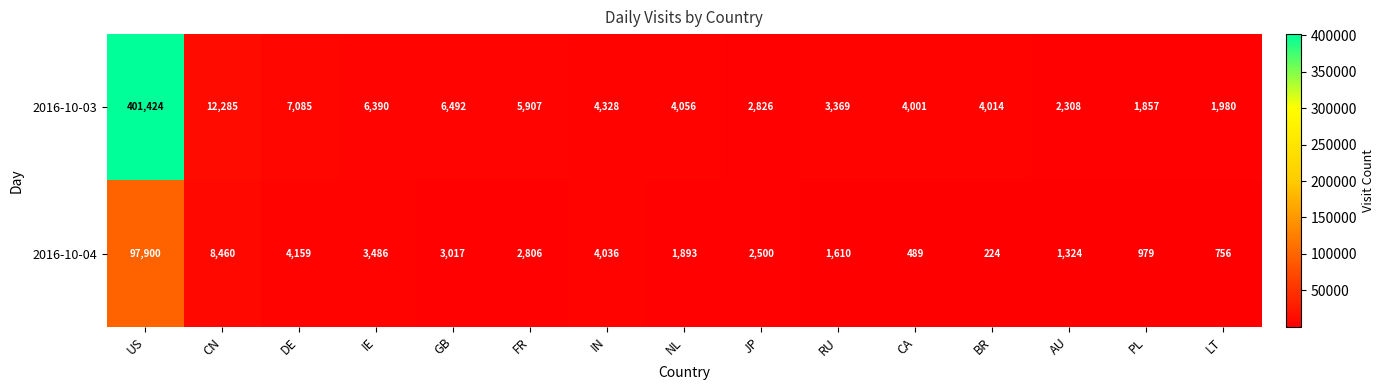

Rank the series by their maximum value, from lowest to highest.

2016-10-04, 2016-10-03